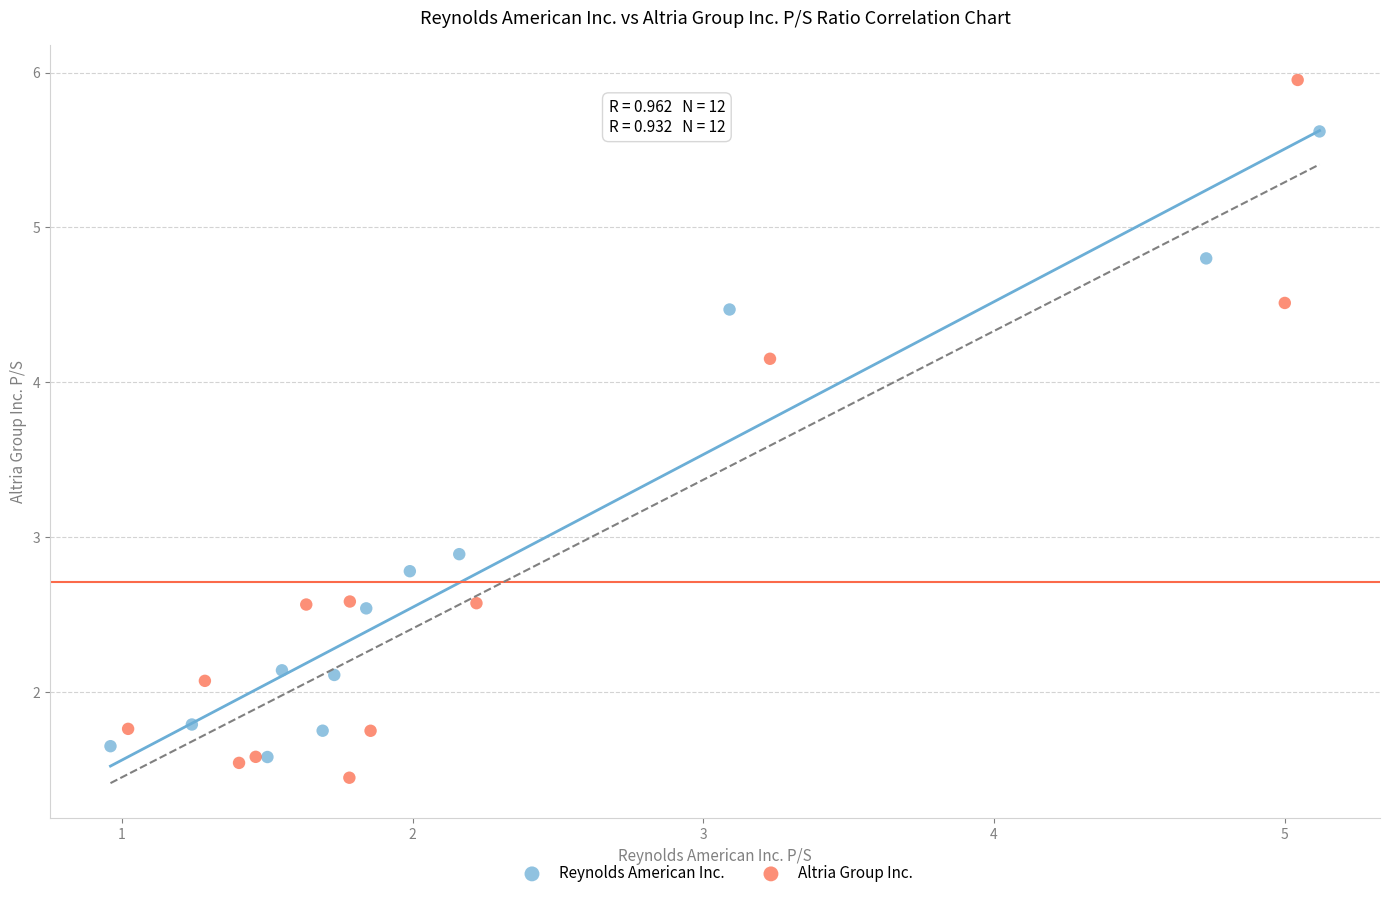

Which series contains the highest Y value?

Altria Group Inc.